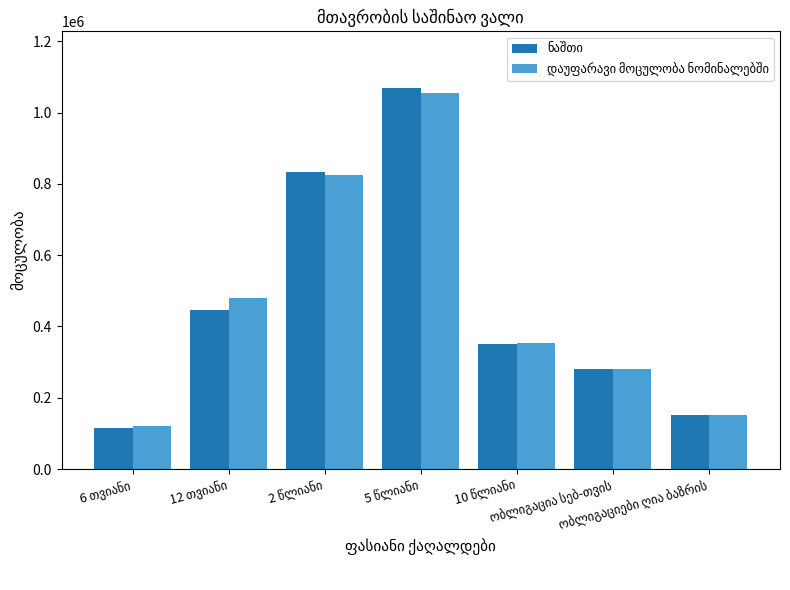

What is the smallest value displayed?

115877.2